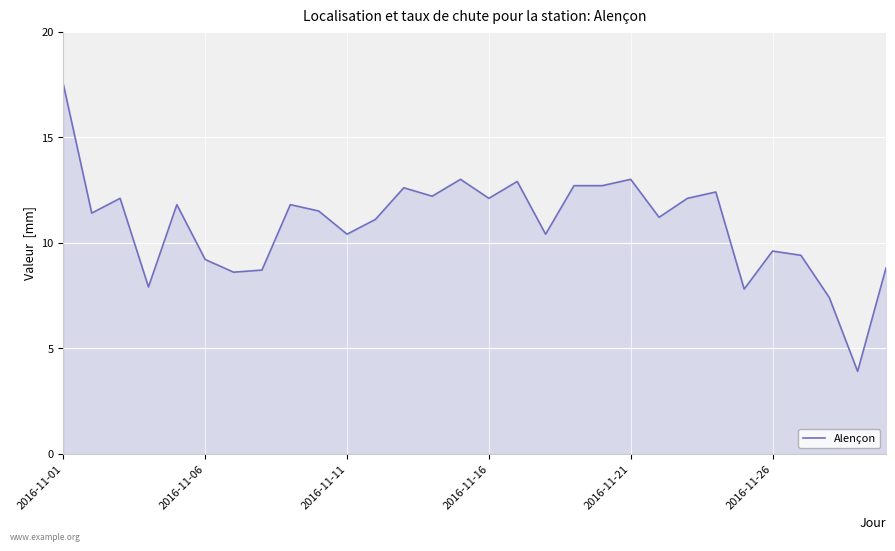

Reading left to right, what are all the values shown in this chart?

17.5	11.4	12.1	7.9	11.8	9.2	8.6	8.7	11.8	11.5	10.4	11.1	12.6	12.2	13.0	12.1	12.9	10.4	12.7	12.7	13.0	11.2	12.1	12.4	7.8	9.6	9.4	7.4	3.9	8.8